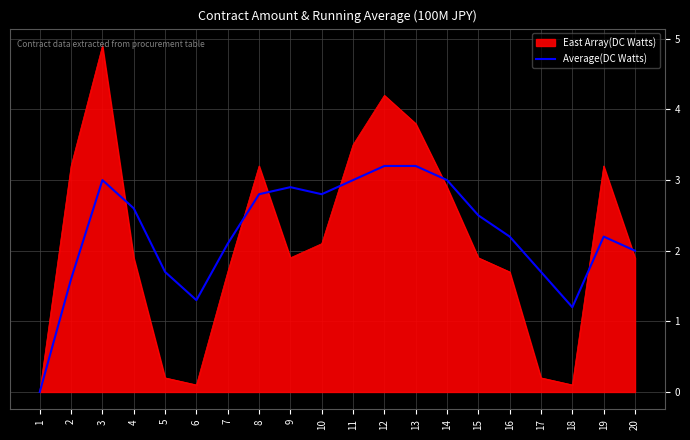

What is the greatest value displayed?

4.9